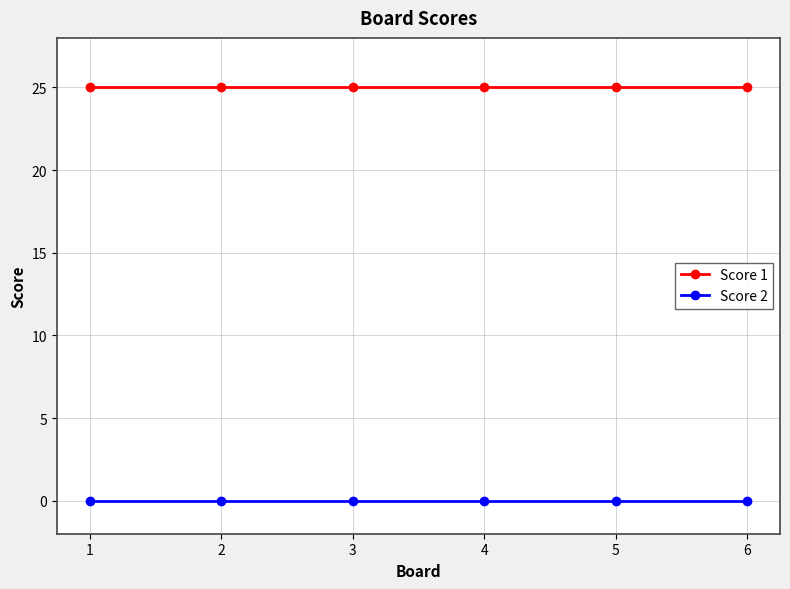

What is the spread (max minus min) of values at 3?

25